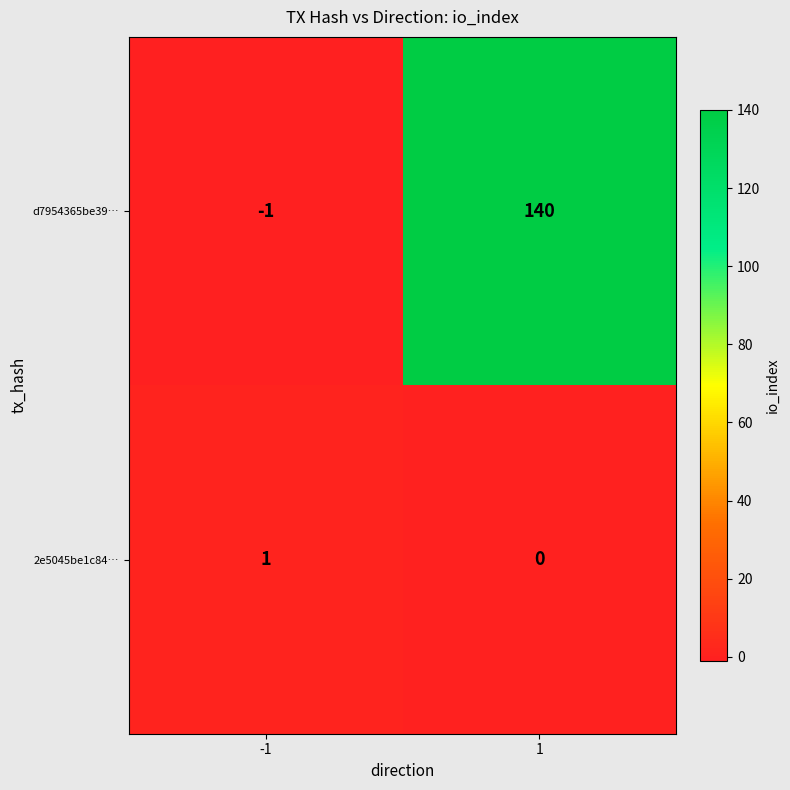

What is the greatest value displayed?

140